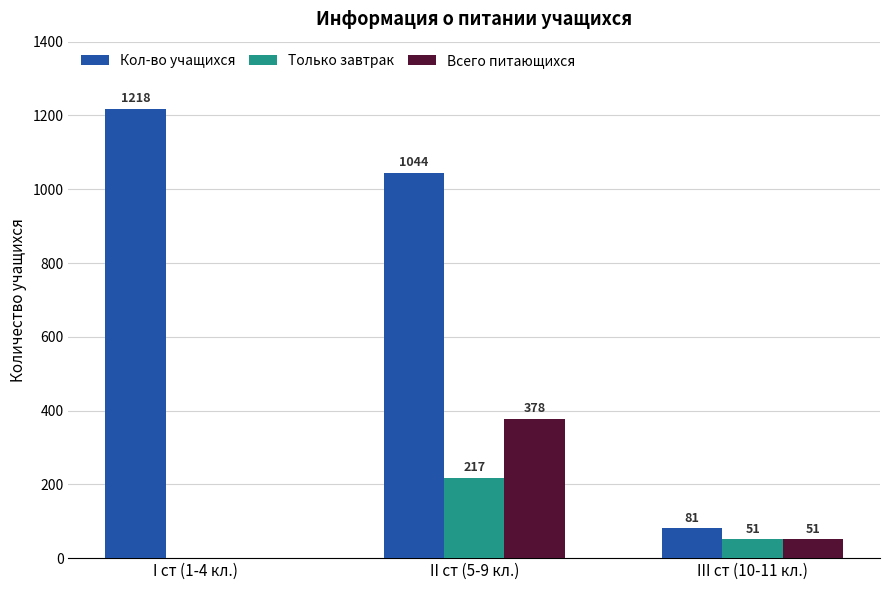

At which category is the sum across all series the highest?

II ст (5-9 кл.)